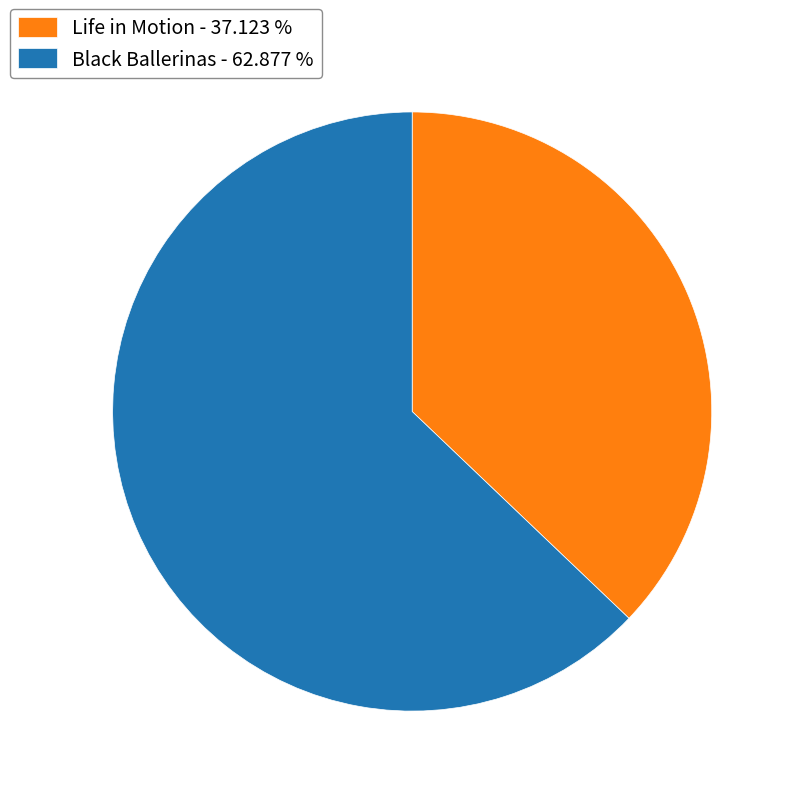

Rank the categories by value from lowest to highest.

Life in Motion, Black Ballerinas